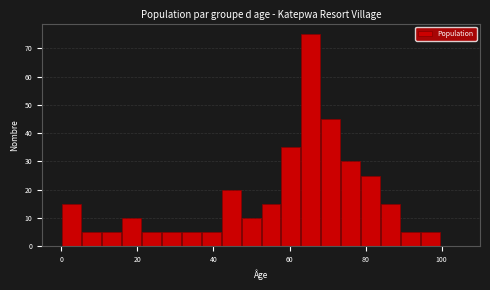

Read against the x-axis, roughly where is the centre of the tallest bar?

66